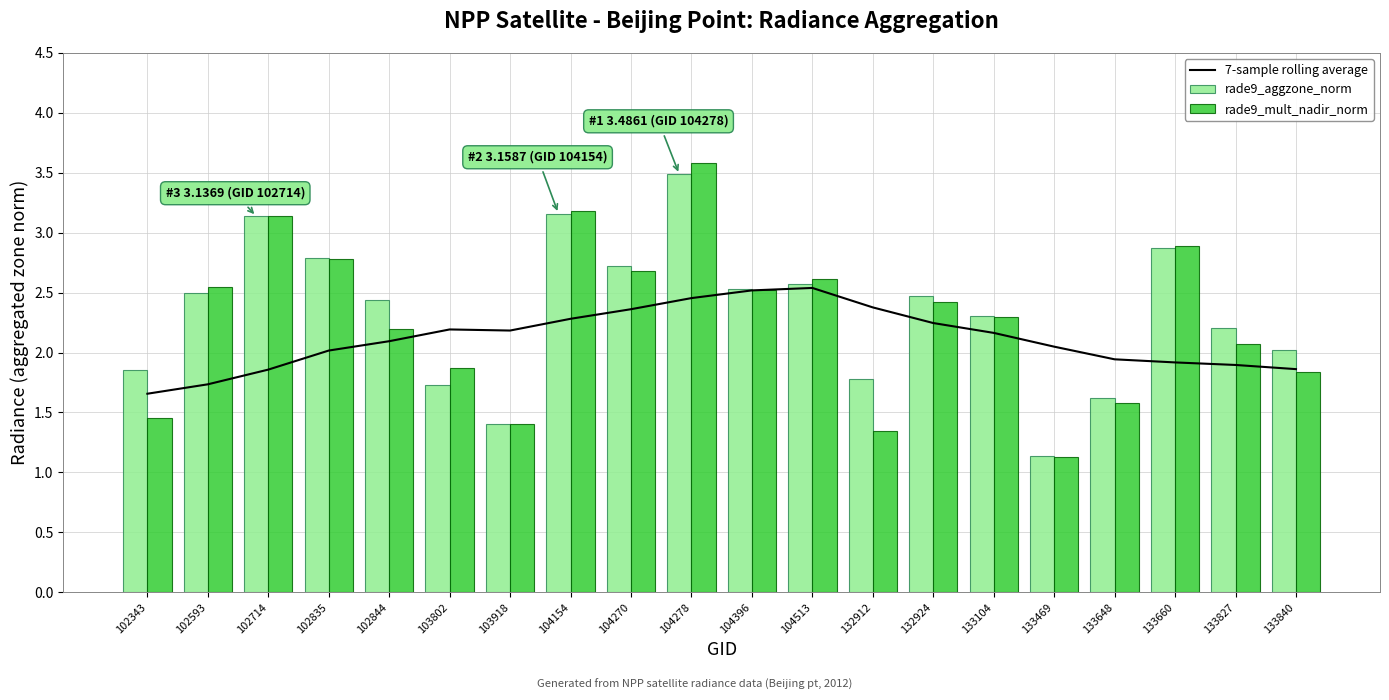

Reading right to left, transcribe all the data shown in this chart.

7-sample rolling average: 133840=1.9	133827=1.9	133660=1.9	133648=1.9	133469=2.0	133104=2.2	132924=2.2	132912=2.4	104513=2.5	104396=2.5	104278=2.5	104270=2.4	104154=2.3	103918=2.2	103802=2.2	102844=2.1	102835=2.0	102714=1.9	102593=1.7	102343=1.7
rade9_aggzone_norm: 133840=2.0	133827=2.2	133660=2.9	133648=1.6	133469=1.1	133104=2.3	132924=2.5	132912=1.8	104513=2.6	104396=2.5	104278=3.5	104270=2.7	104154=3.2	103918=1.4	103802=1.7	102844=2.4	102835=2.8	102714=3.1	102593=2.5	102343=1.9
rade9_mult_nadir_norm: 133840=1.8	133827=2.1	133660=2.9	133648=1.6	133469=1.1	133104=2.3	132924=2.4	132912=1.3	104513=2.6	104396=2.5	104278=3.6	104270=2.7	104154=3.2	103918=1.4	103802=1.9	102844=2.2	102835=2.8	102714=3.1	102593=2.5	102343=1.5